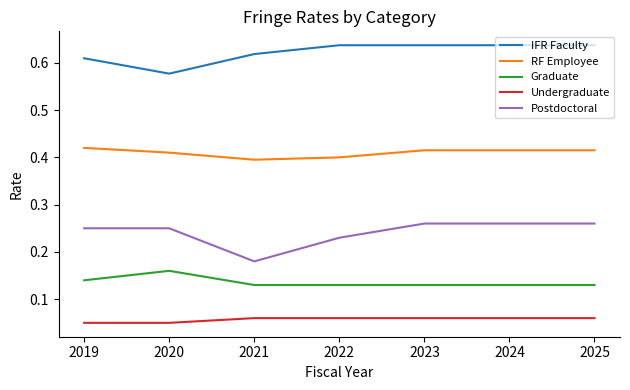

Which series changed the most between 2020 and 2024?

IFR Faculty